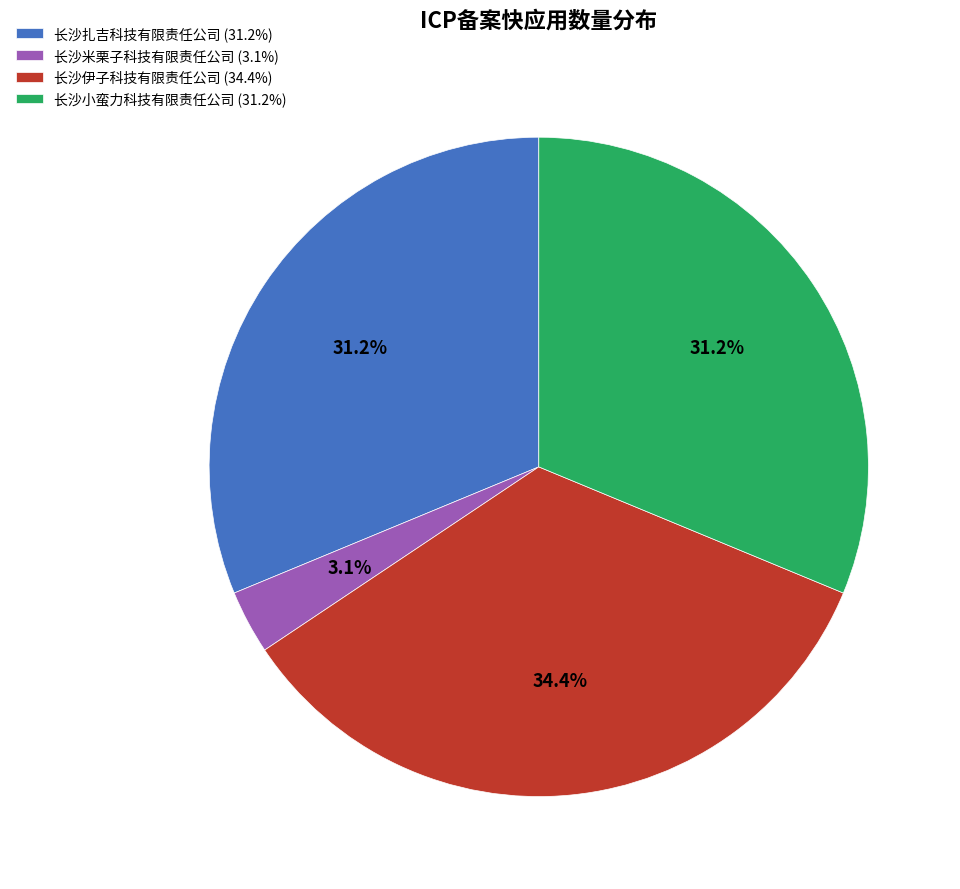

To the nearest percent, what is the average slice percentage?

25%